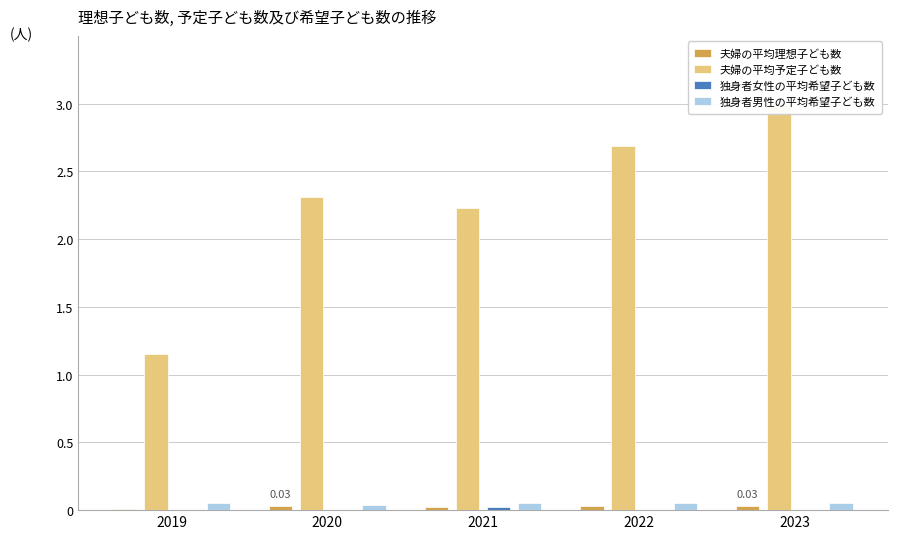

What is the sum of the 夫婦の平均予定子ども数 values at 2021 and 2020?

4.5